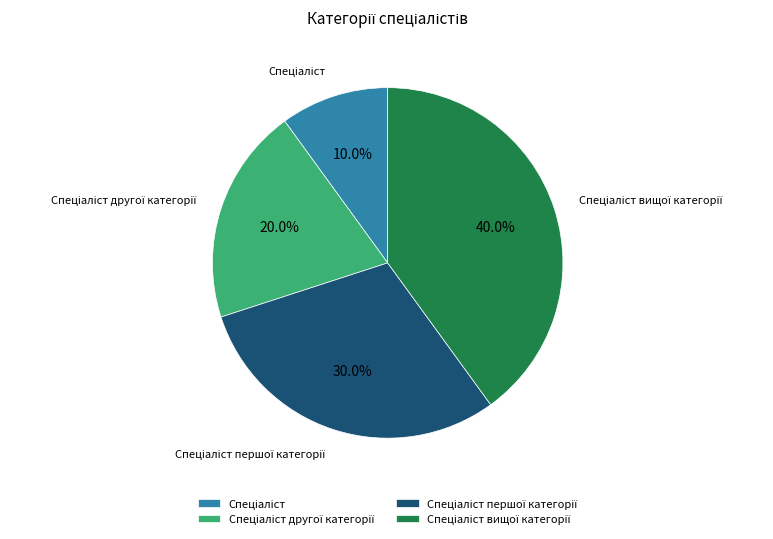

Does any single category account for the majority?

No